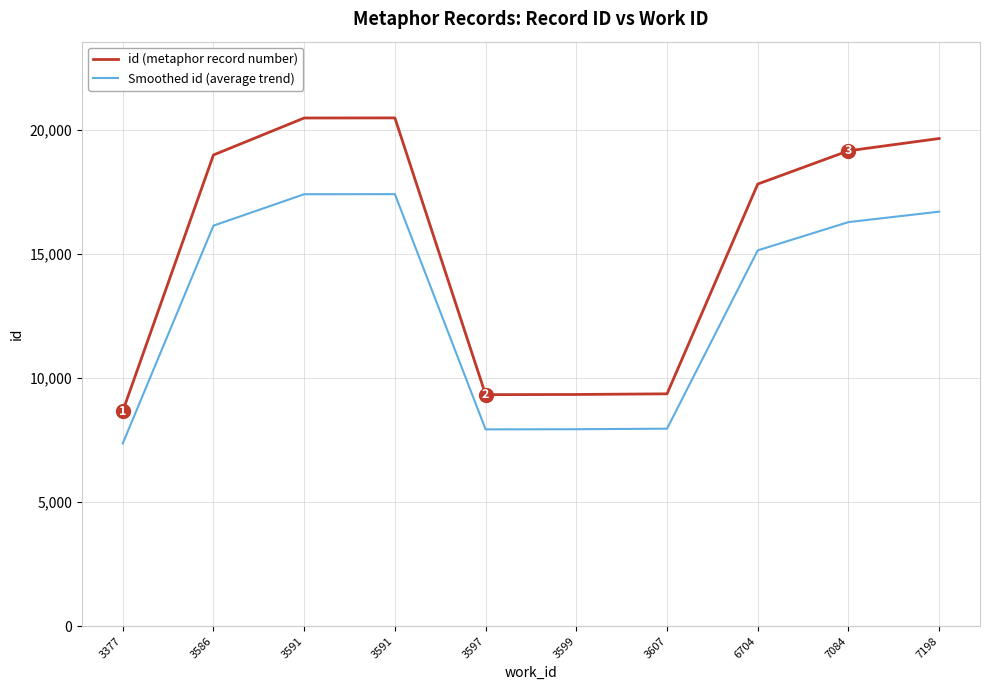

At which category does Smoothed id (average trend) reach its first local valley?

3597